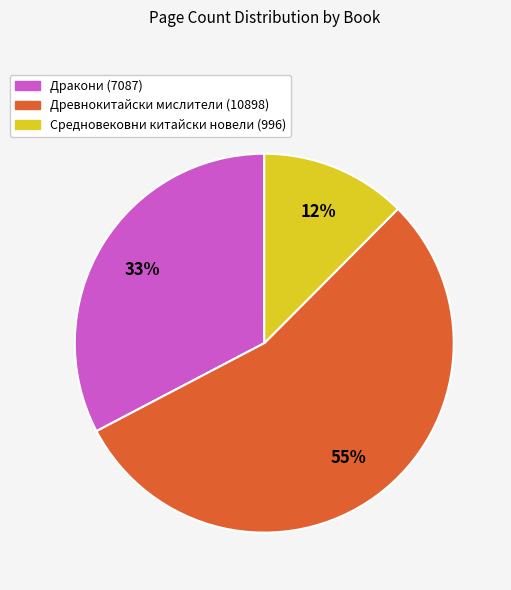

To the nearest percent, what portion does Древнокитайски мислители (10898) represent?

55%